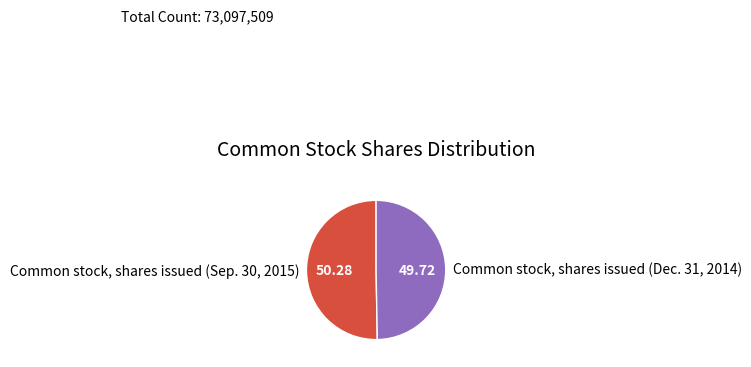

Does Common stock, shares issued (Dec. 31, 2014) account for over 50% of the chart?

No